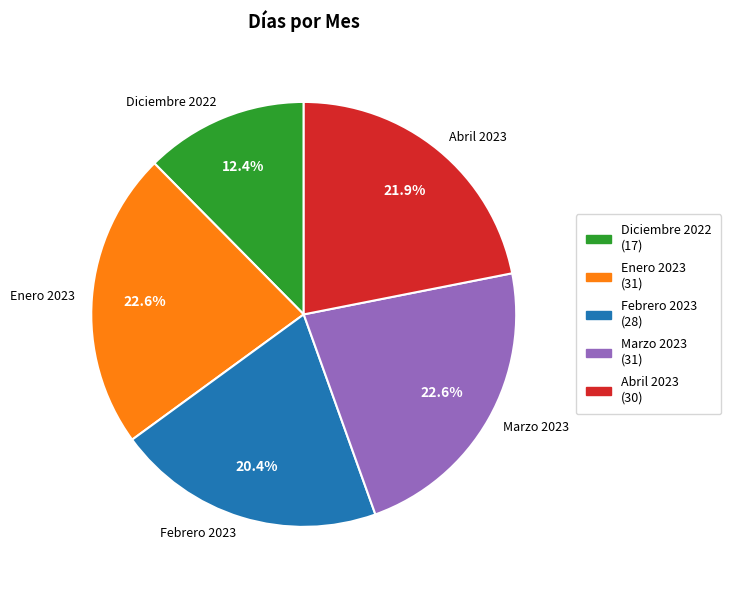

Is Enero 2023 the majority of the pie?

No